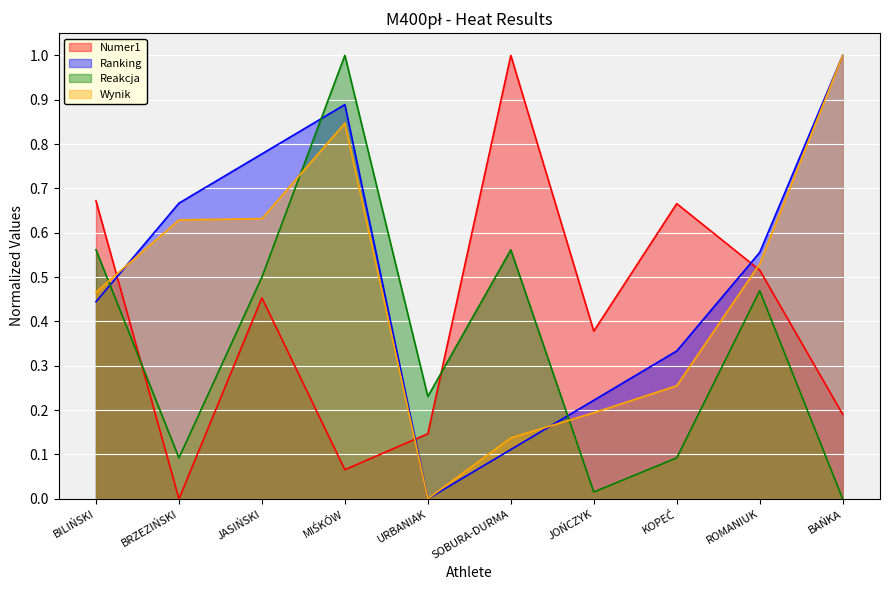

What is the difference between the maximum and second lowest values in the Ranking series?

0.9